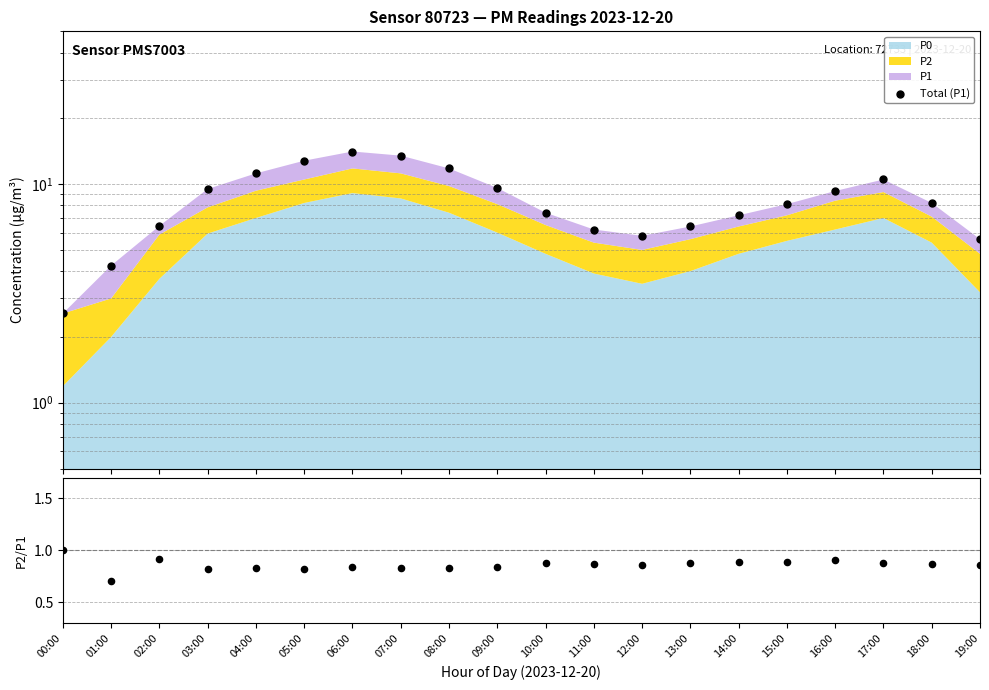

Which series contains the highest Y value?

Total (P1)